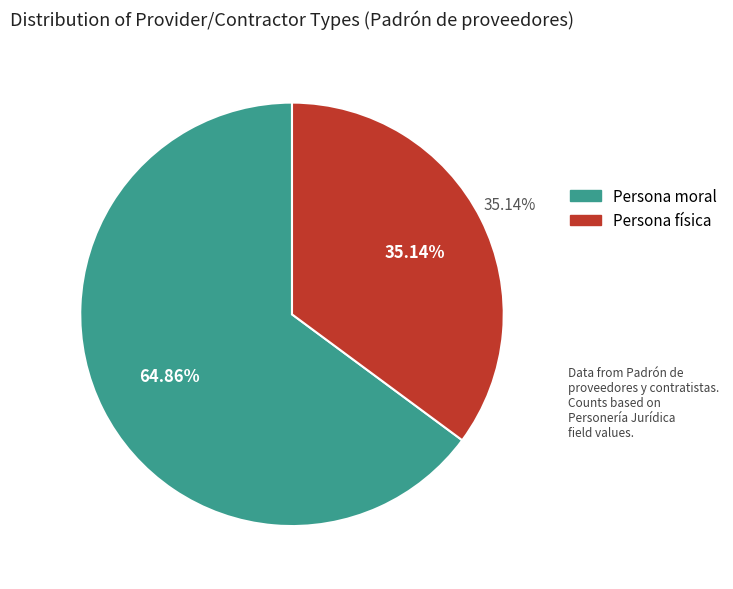

How many slices are in this pie chart?

2